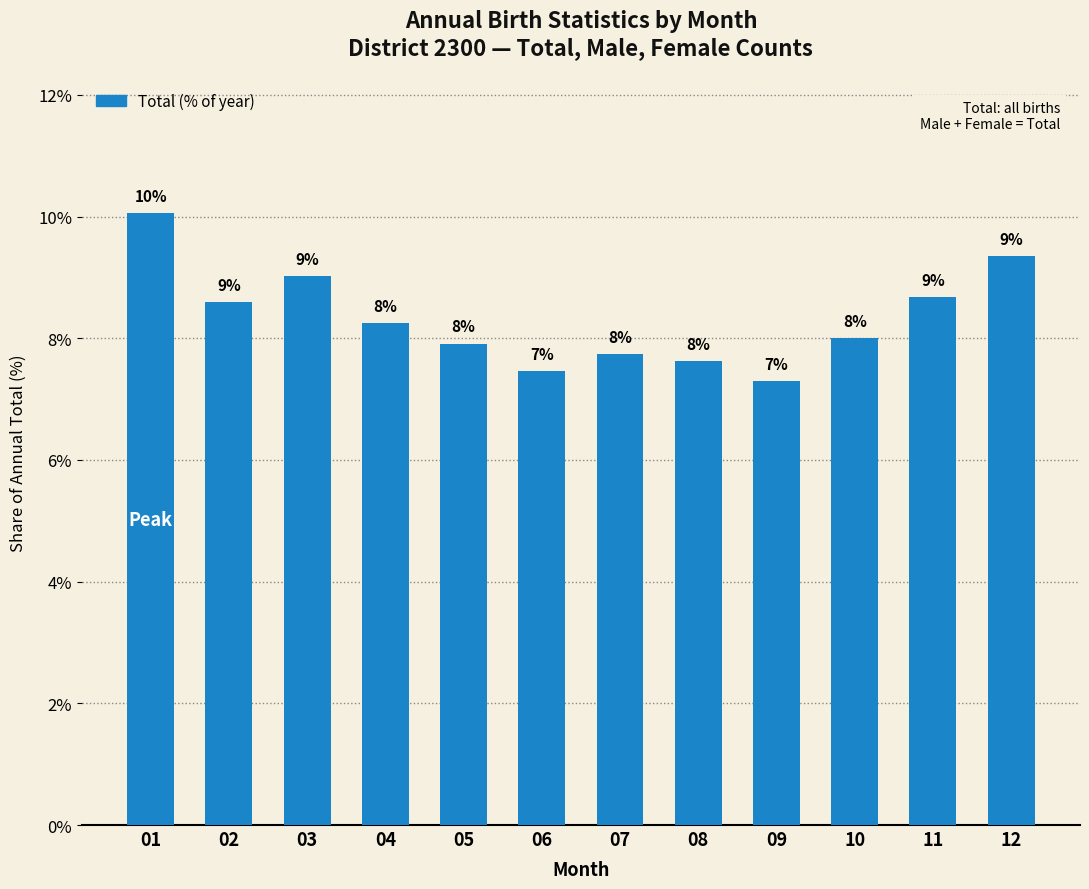

What is the value of the 1st bar from the left?

10.1